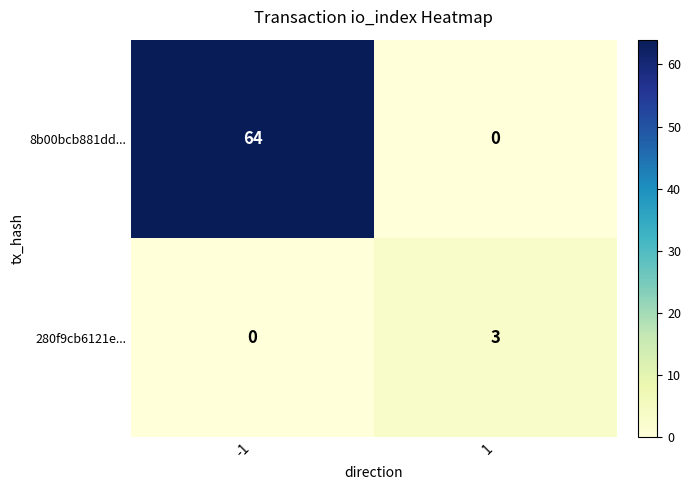

What value does the 8b00bcb881dd... series have at -1?

64